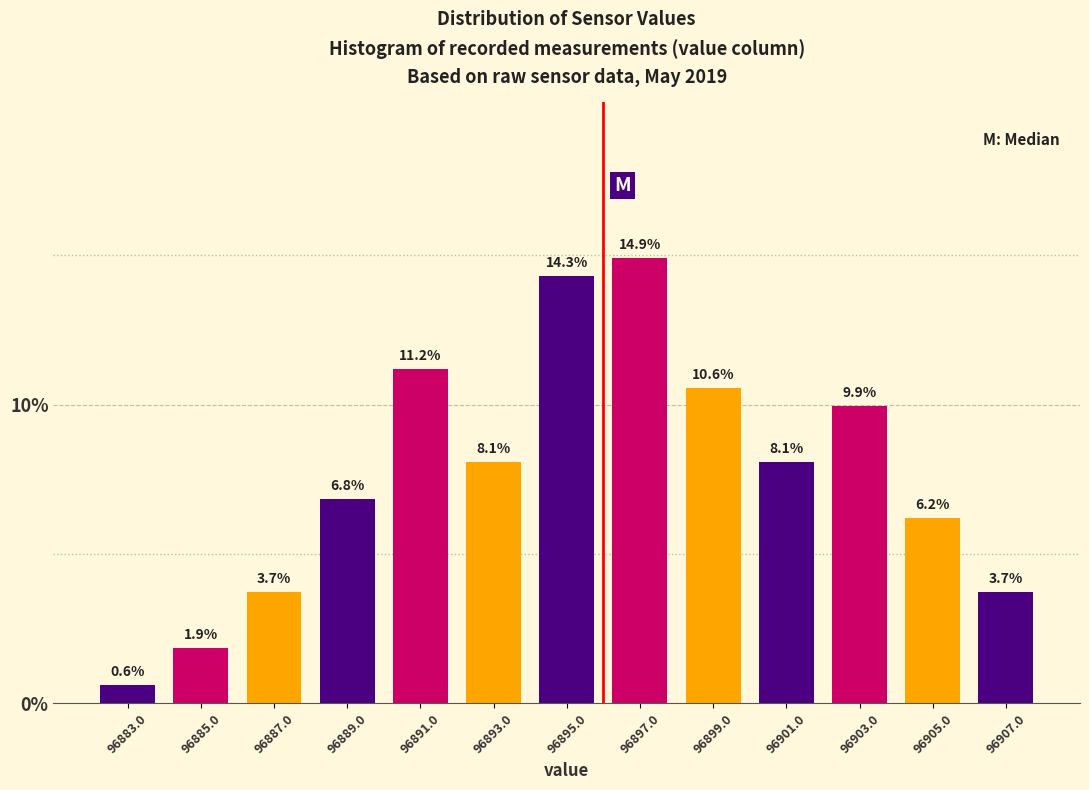

Over which range of the x-axis is the bar tallest?

96896 to 96898